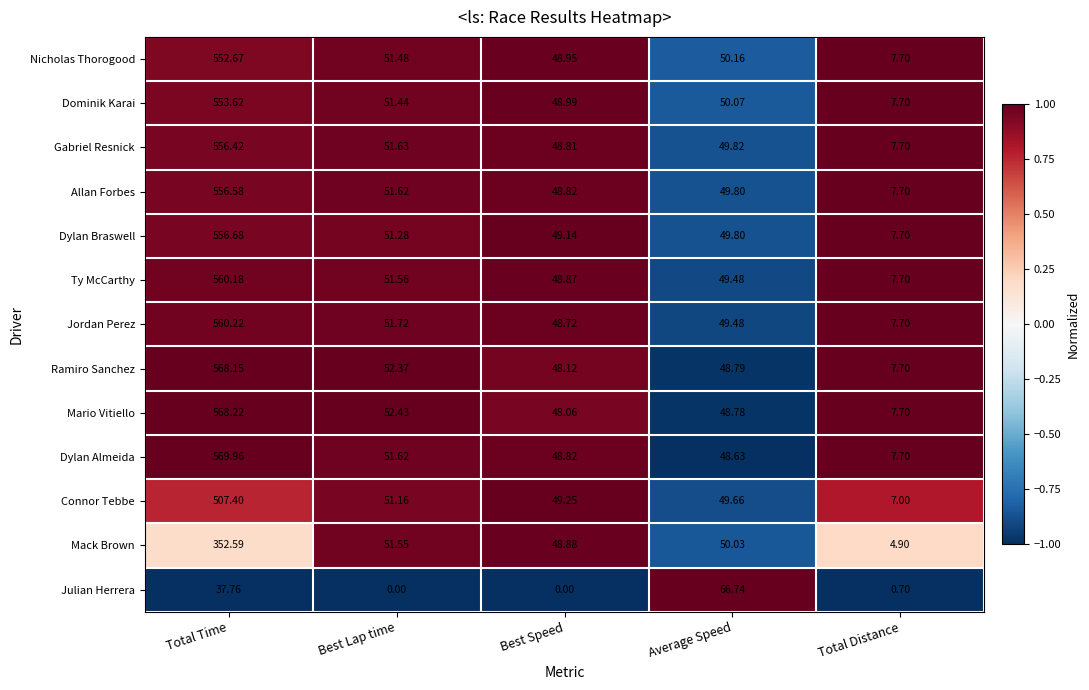

What is the total value across all series at Best Speed?

585.4